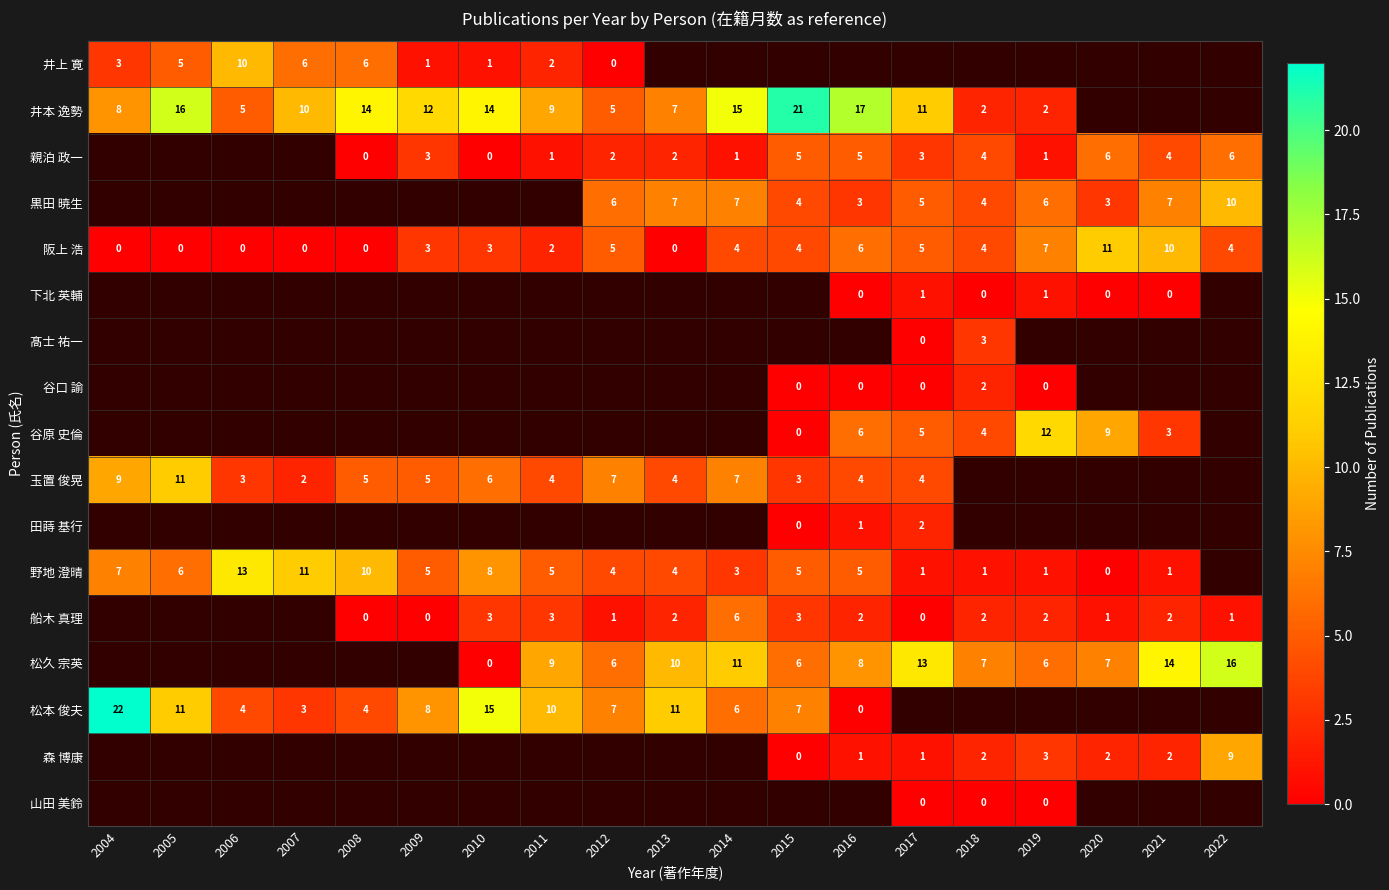

What is the difference between the 井本 逸勢 values at 2010 and 2018?

12